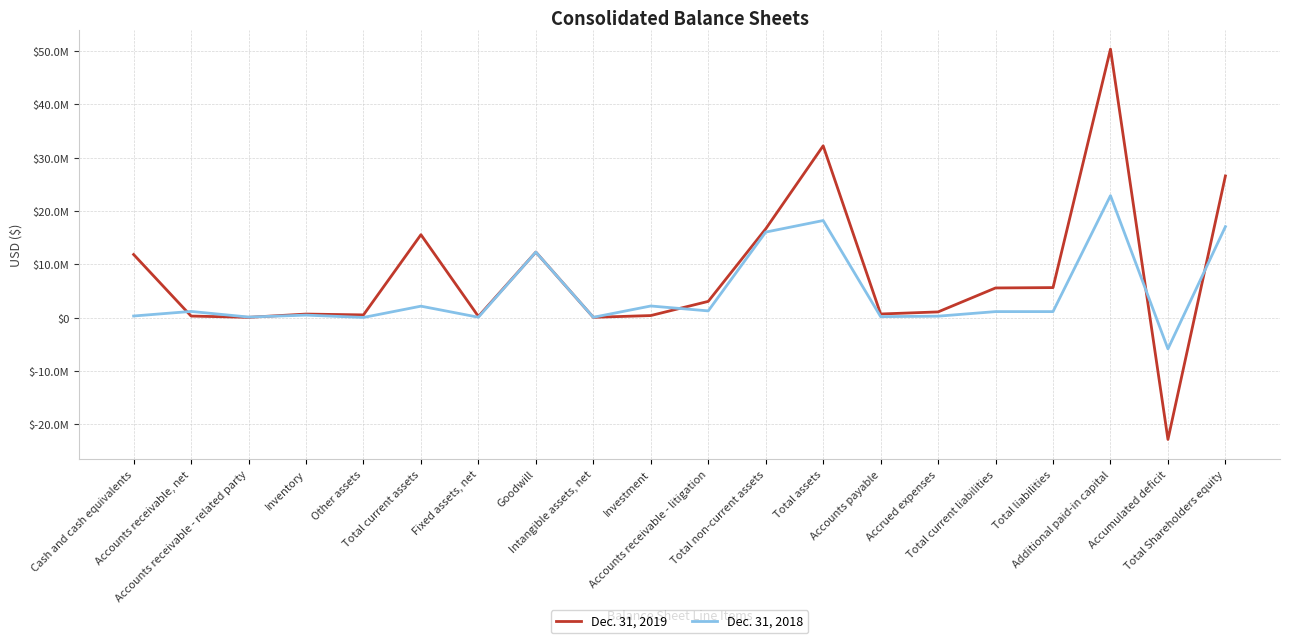

What is the value of the Dec. 31, 2018 point at the 17th from the left?

1147842